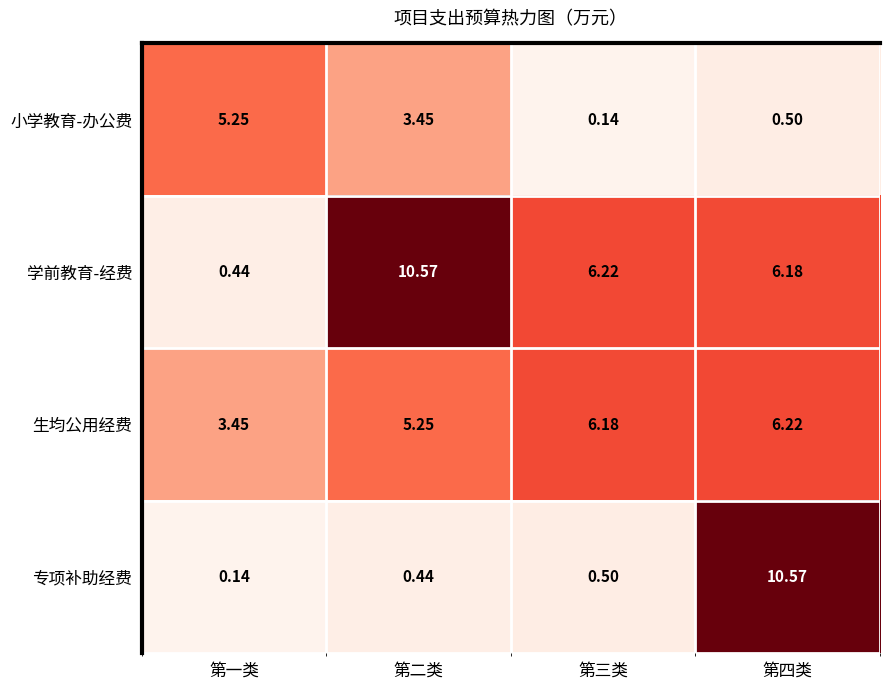

Which series changed the most between 第一类 and 第二类?

学前教育-经费